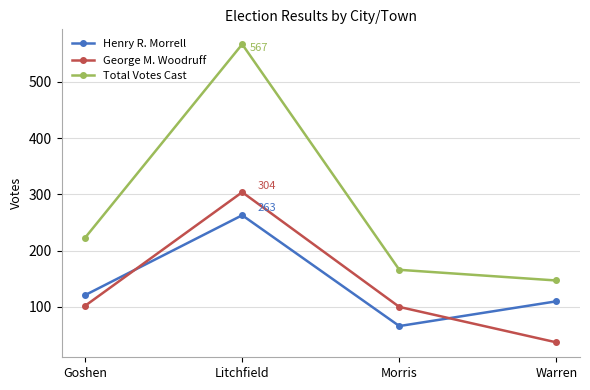

True or false: George M. Woodruff has a value of 100 at Morris.

True